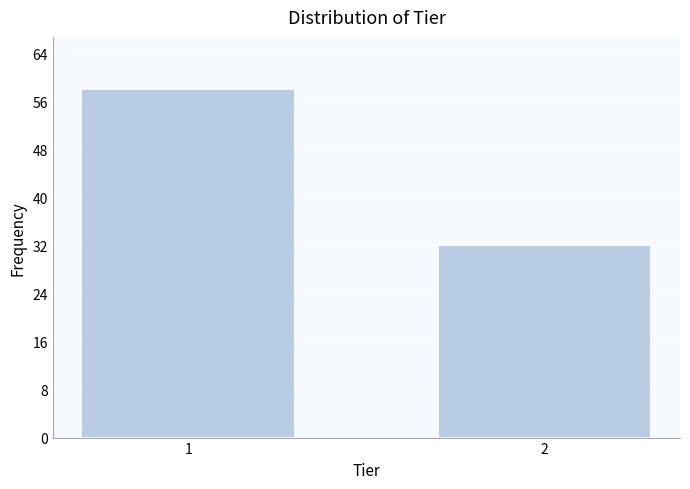

Reading left to right, transcribe all the data shown in this chart.

58	32